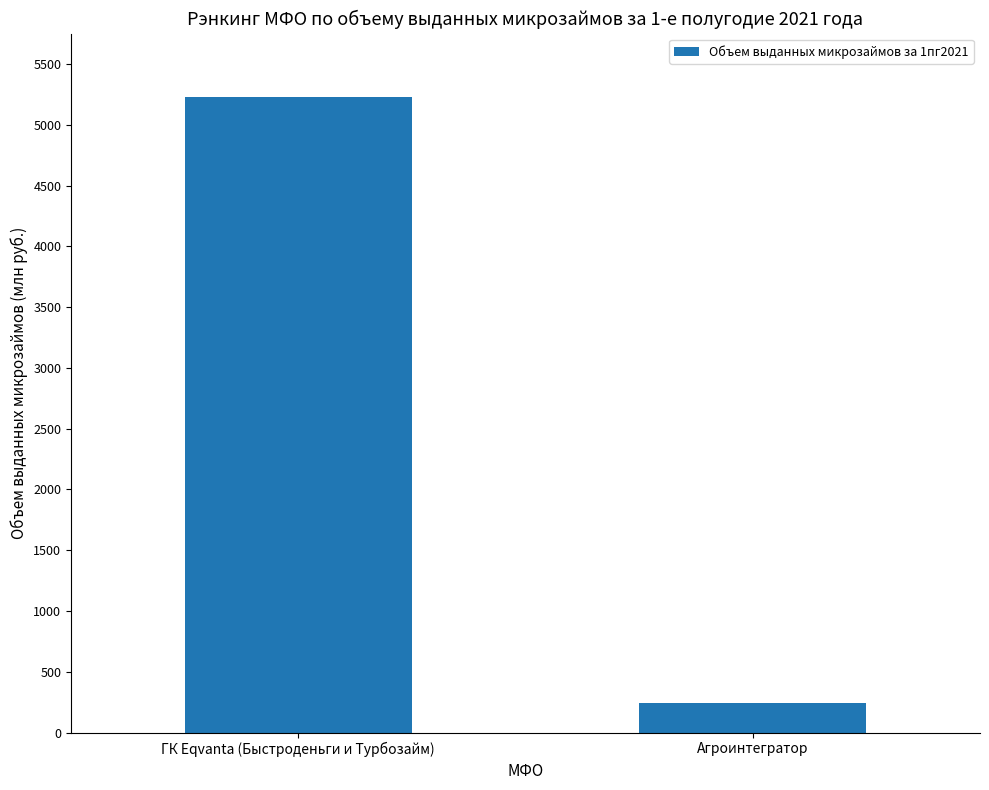

At which category does the chart reach its minimum across all series?

Агроинтегратор